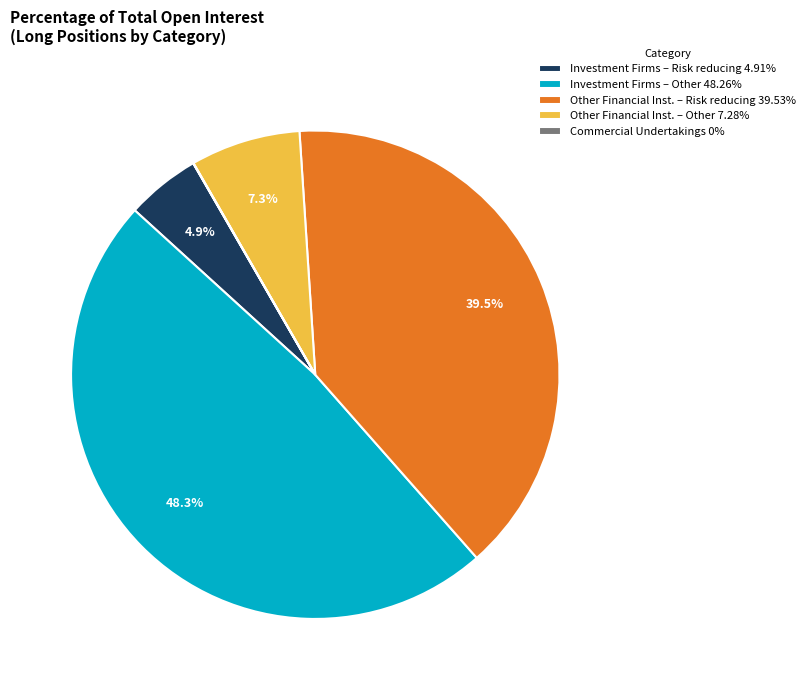

Does Other Financial Inst. – Risk reducing 39.53% represent more than half of the total?

No